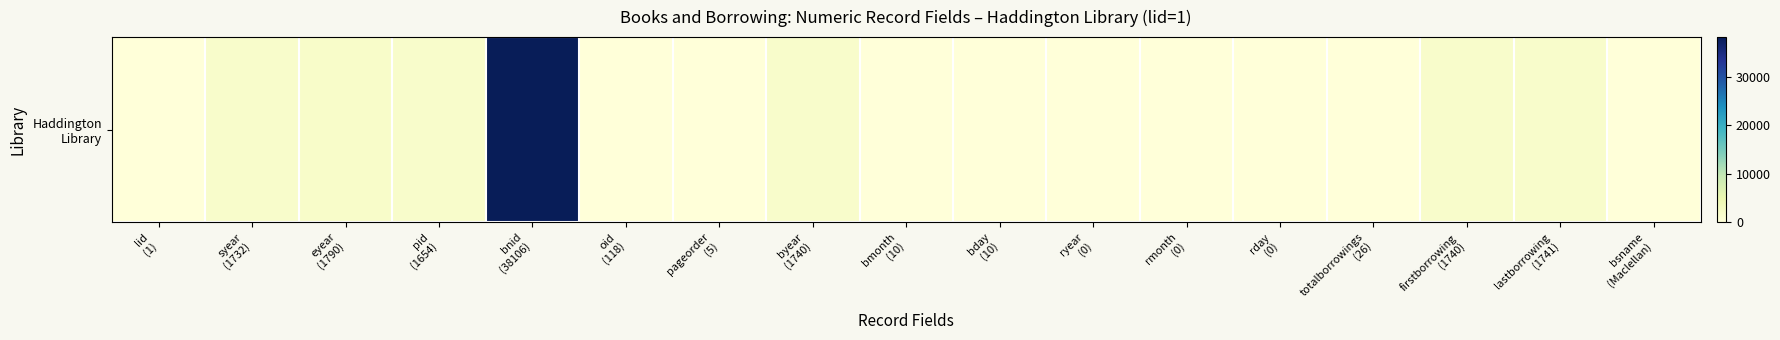

How many categories are shown in the chart?

17